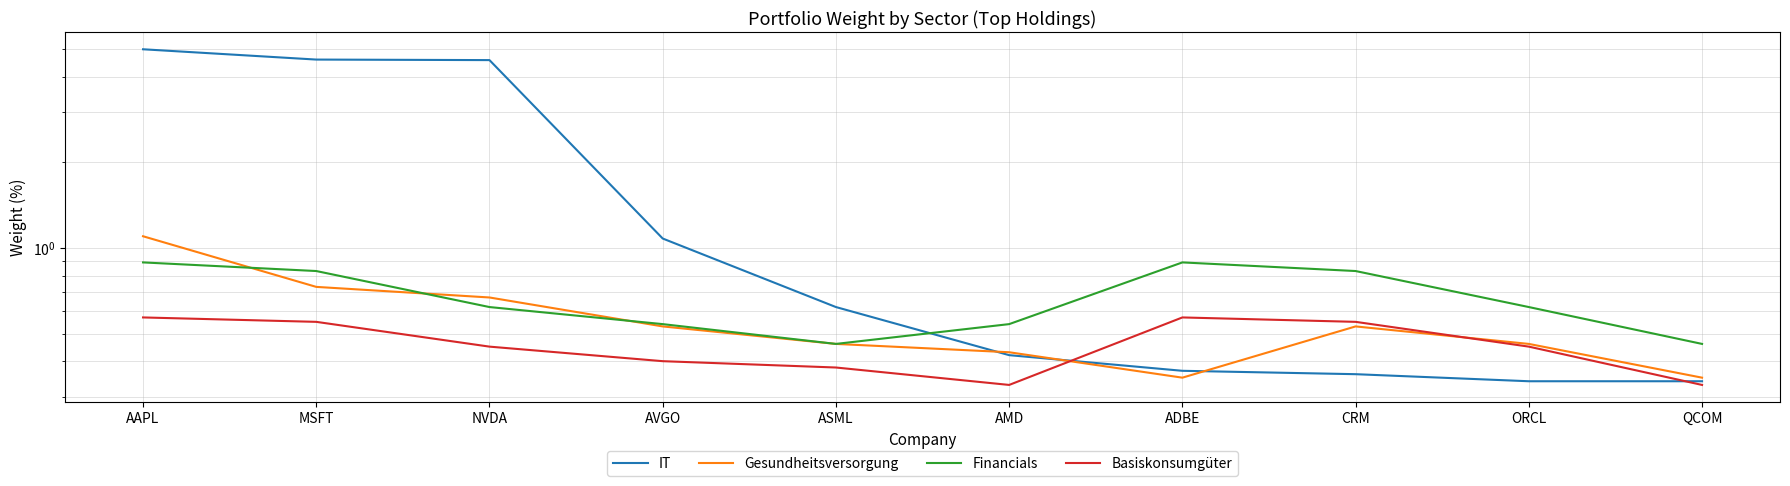

How many intersections are there between IT and Basiskonsumgüter?

2